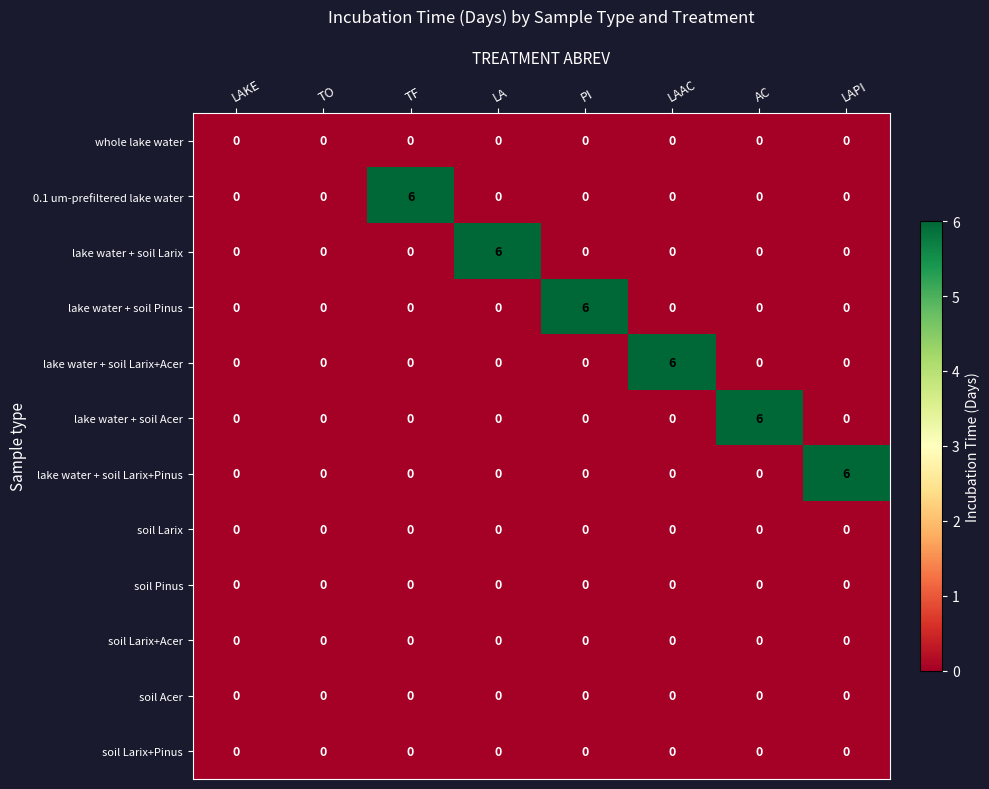

How many lake water + soil Acer values are between 0 and 1?

7